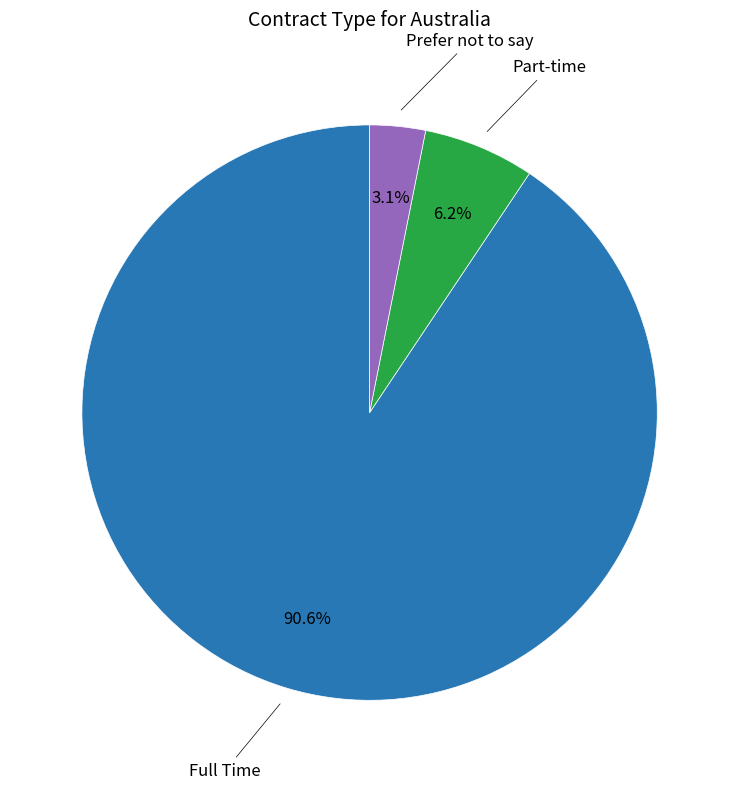

Does any single category account for the majority?

Yes